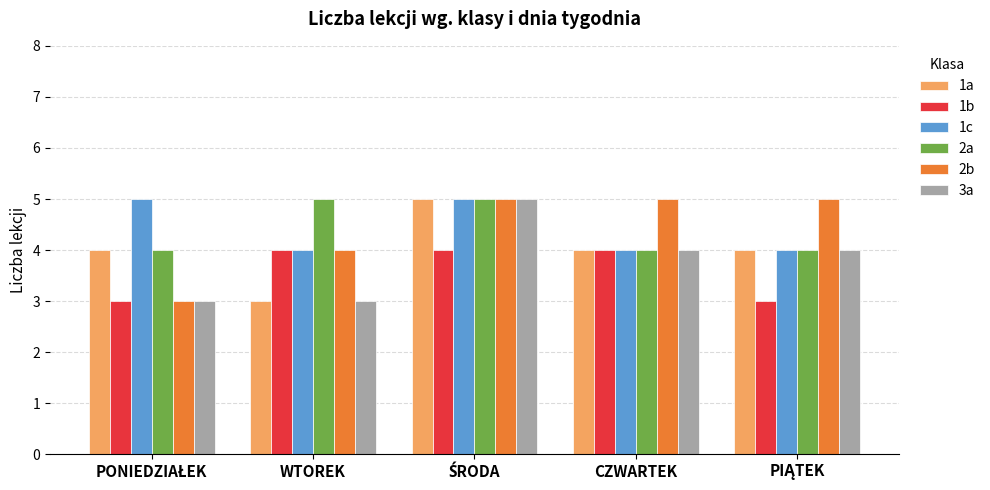

What is the total value across all series at CZWARTEK?

25